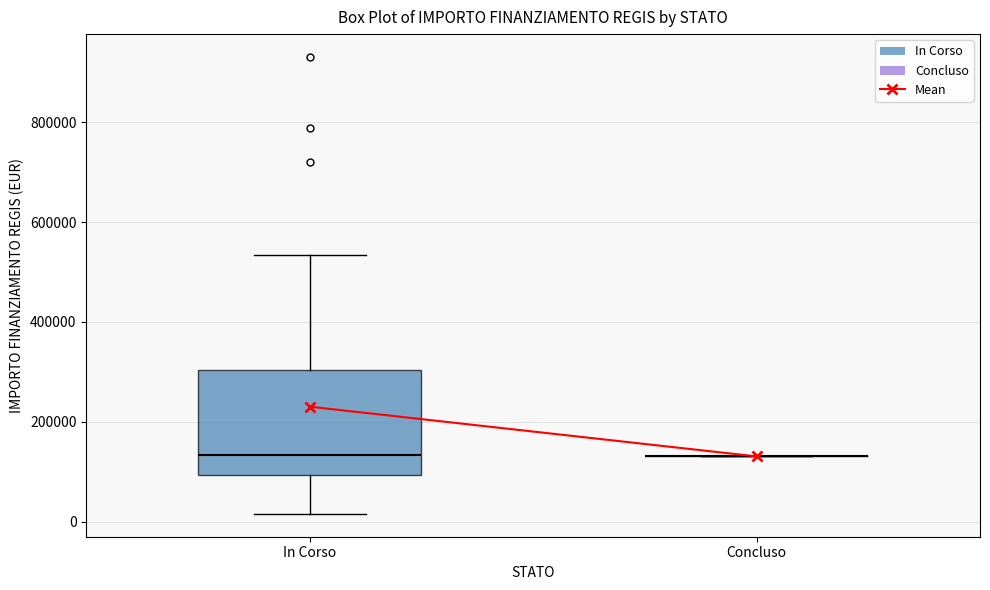

Which box is the tallest, from its lower edge to its upper edge?

In Corso